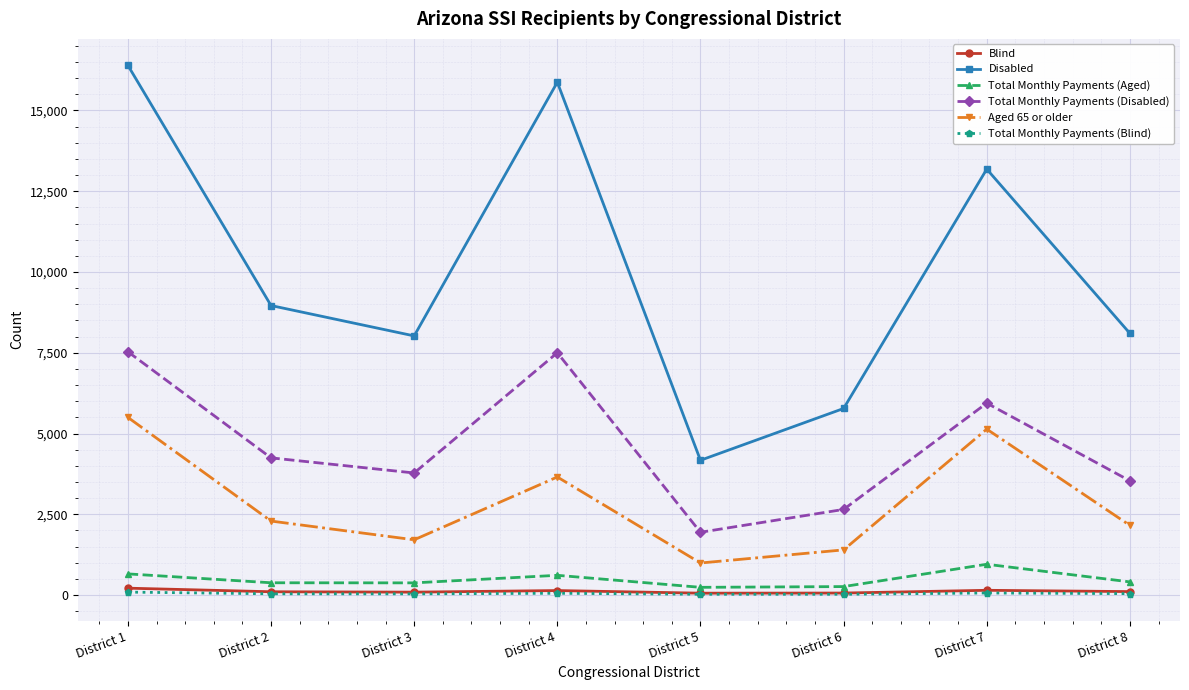

At which category does Disabled reach its first local valley?

District 3